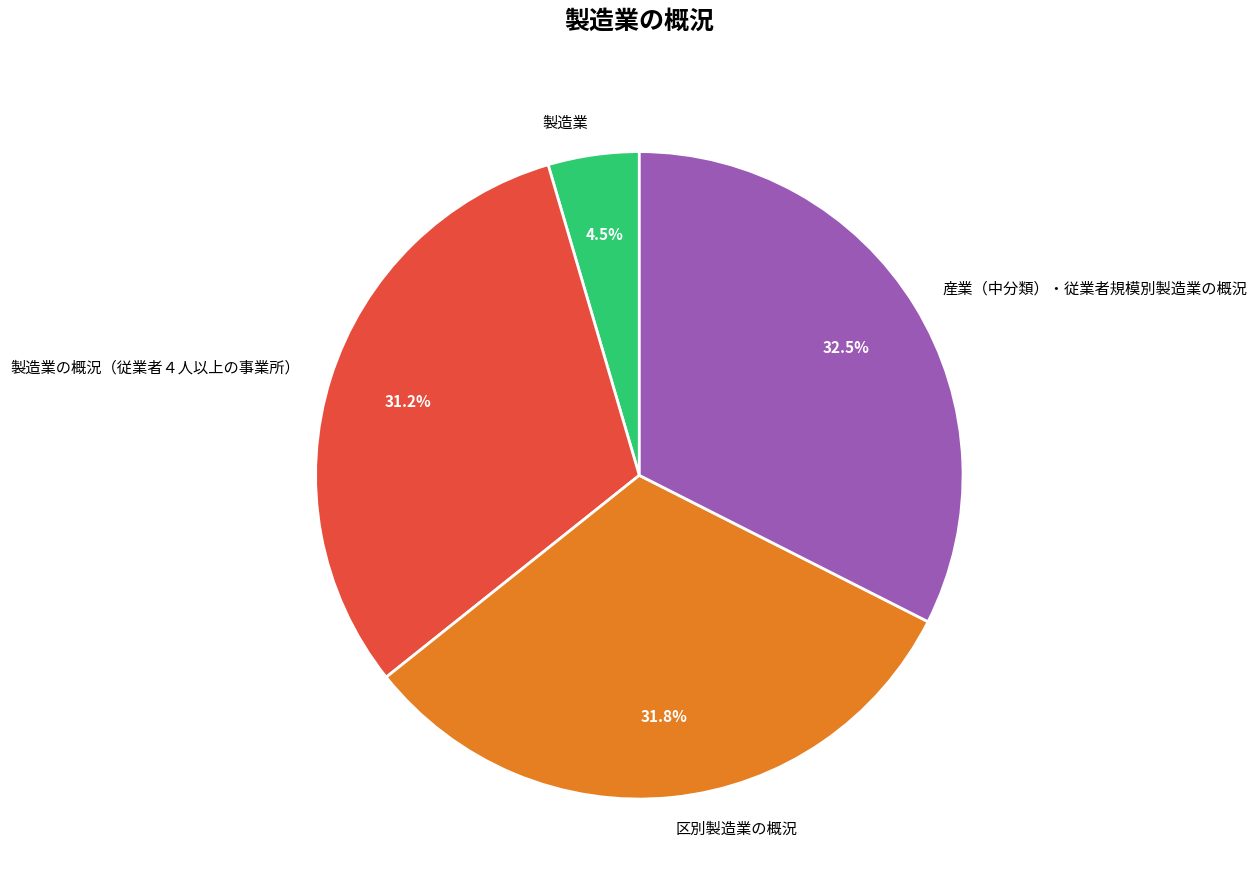

Is 産業（中分類）・従業者規模別製造業の概況 the majority of the pie?

No